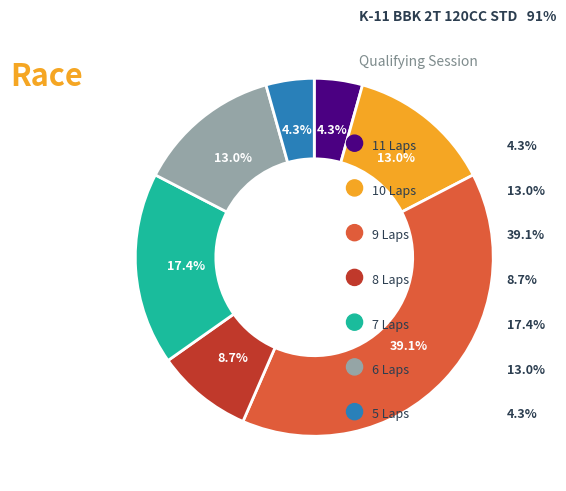

Is there any slice that represents more than half of the pie?

No